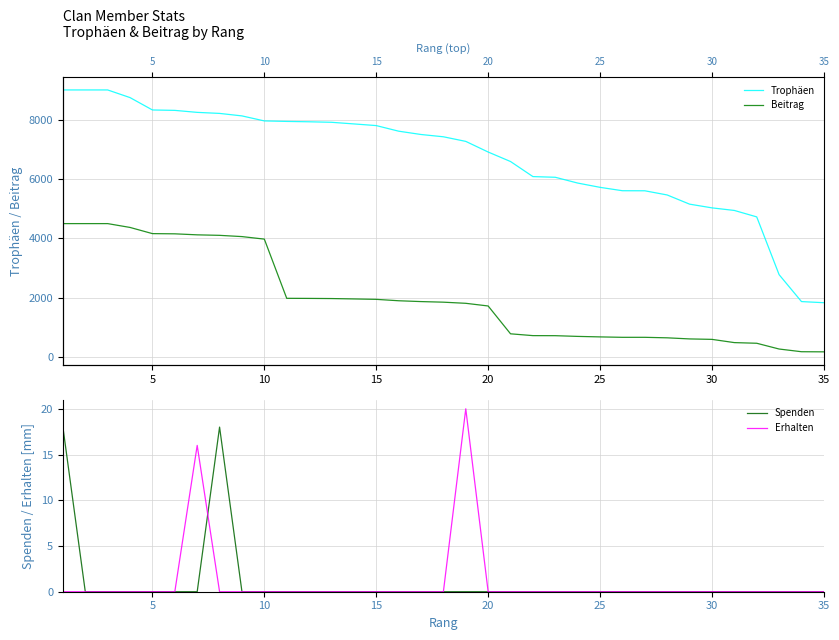

What is the maximum value for Spenden?

18